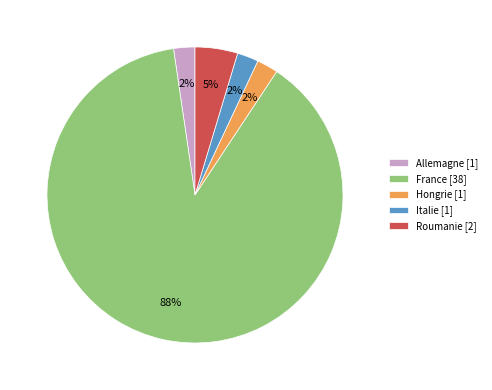

To the nearest percent, what portion does Hongrie represent?

2%